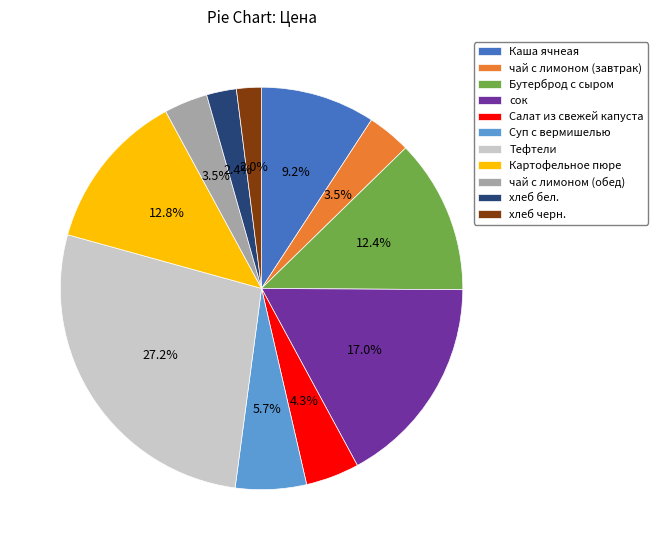

What percentage is NOT represented by хлеб черн.?

98.0%